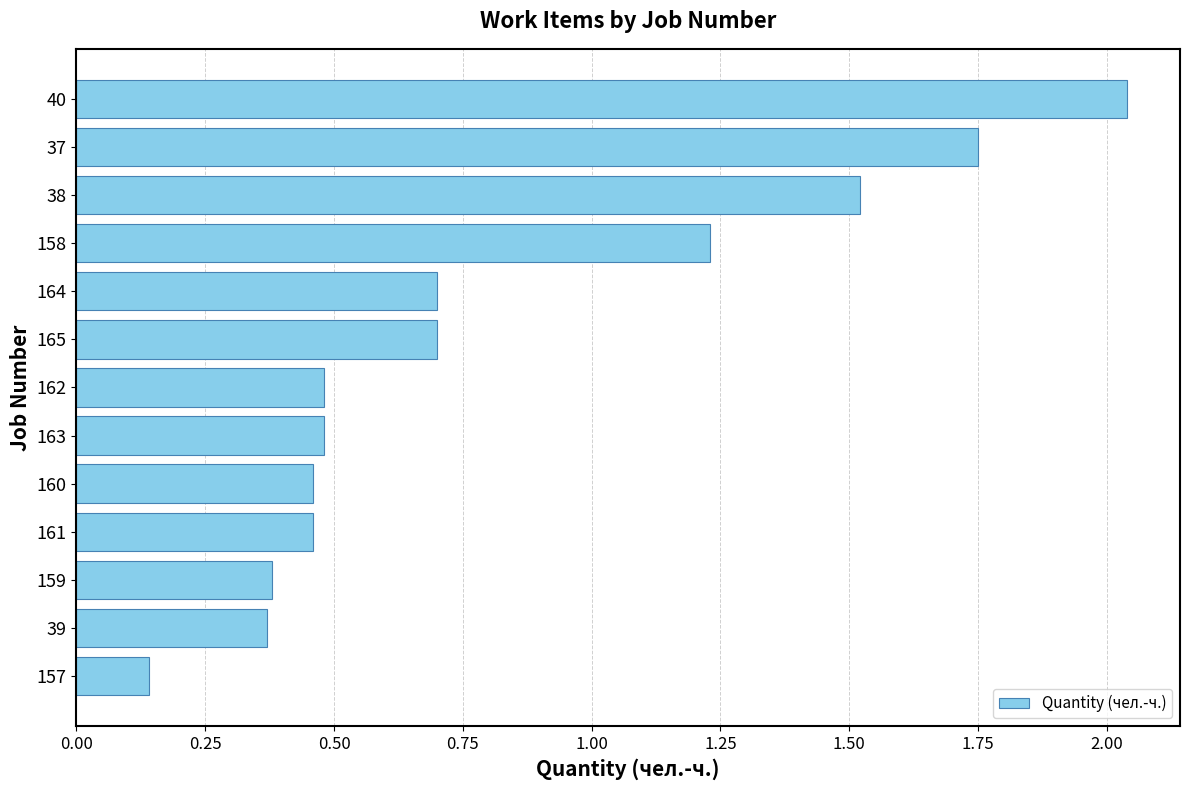

The chart shows a value of 0.5 at 163. True or false?

True